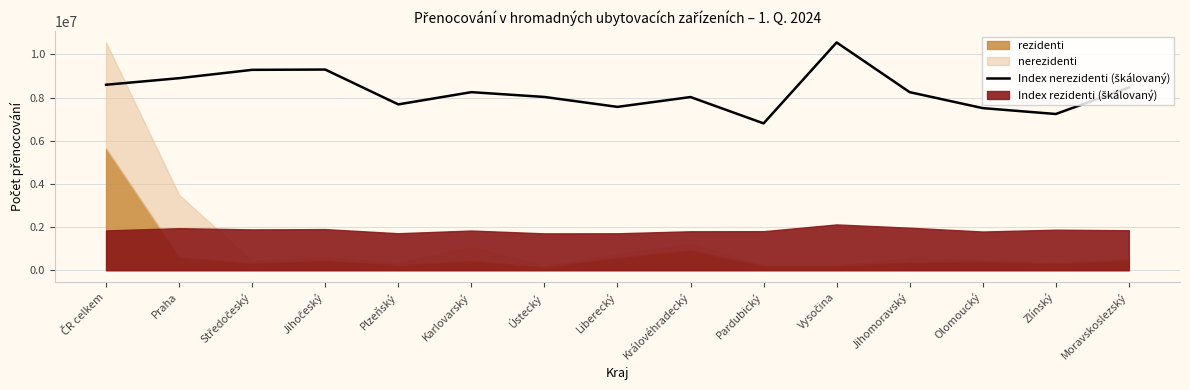

Approximately how many times larger is the value at Liberecký compared to Olomoucký?

1.0